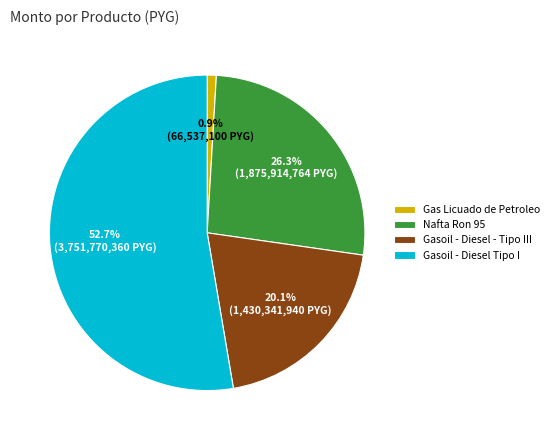

What portion of the pie excludes Gasoil - Diesel Tipo I?

47.3%